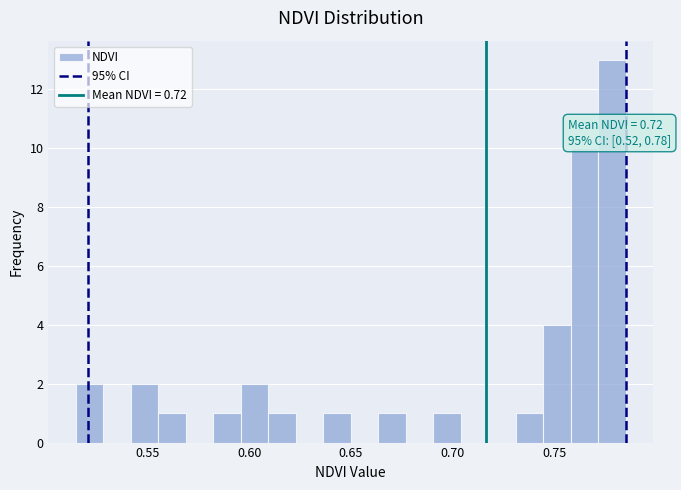

Read against the x-axis, roughly where is the centre of the tallest bar?

0.780